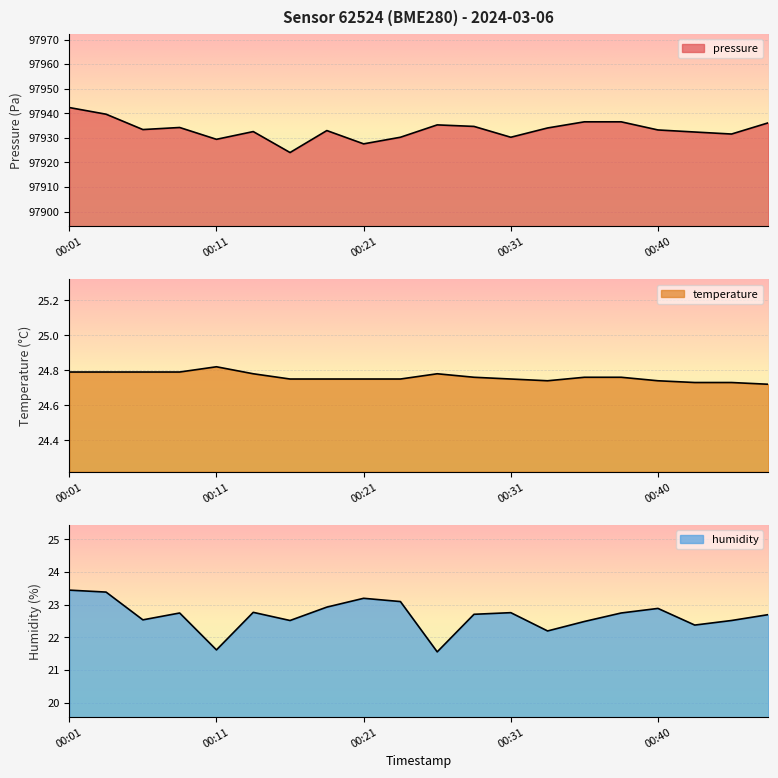

Reading left to right, extract all data points from this chart.

pressure: 97942.3	97939.6	97933.4	97934.2	97929.4	97932.6	97924.0	97933.0	97927.6	97930.2	97935.3	97934.7	97930.2	97934.0	97936.5	97936.5	97933.2	97932.4	97931.6	97936.1
temperature: 24.8	24.8	24.8	24.8	24.8	24.8	24.8	24.8	24.8	24.8	24.8	24.8	24.8	24.7	24.8	24.8	24.7	24.7	24.7	24.7
humidity: 23.4	23.4	22.5	22.8	21.6	22.8	22.5	22.9	23.2	23.1	21.6	22.7	22.8	22.2	22.5	22.8	22.9	22.4	22.5	22.7